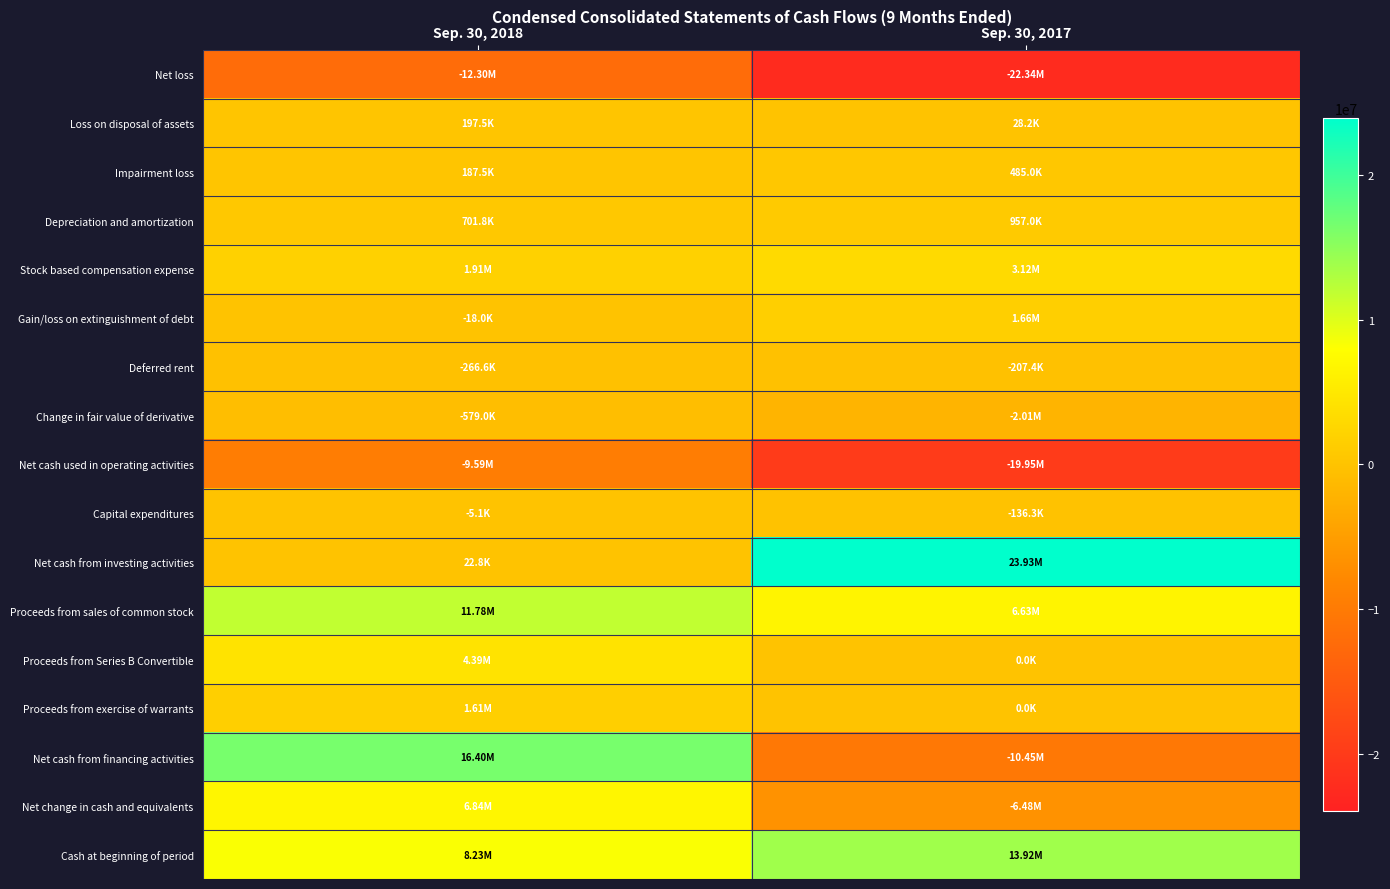

At which category is the sum across all series the highest?

Sep. 30, 2018